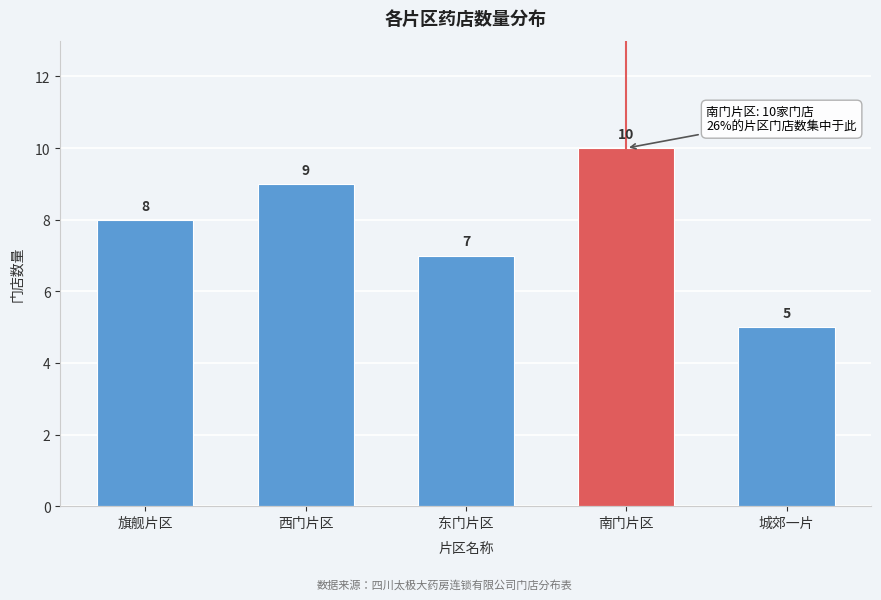

Reading left to right, transcribe all the data shown in this chart.

8	9	7	10	5